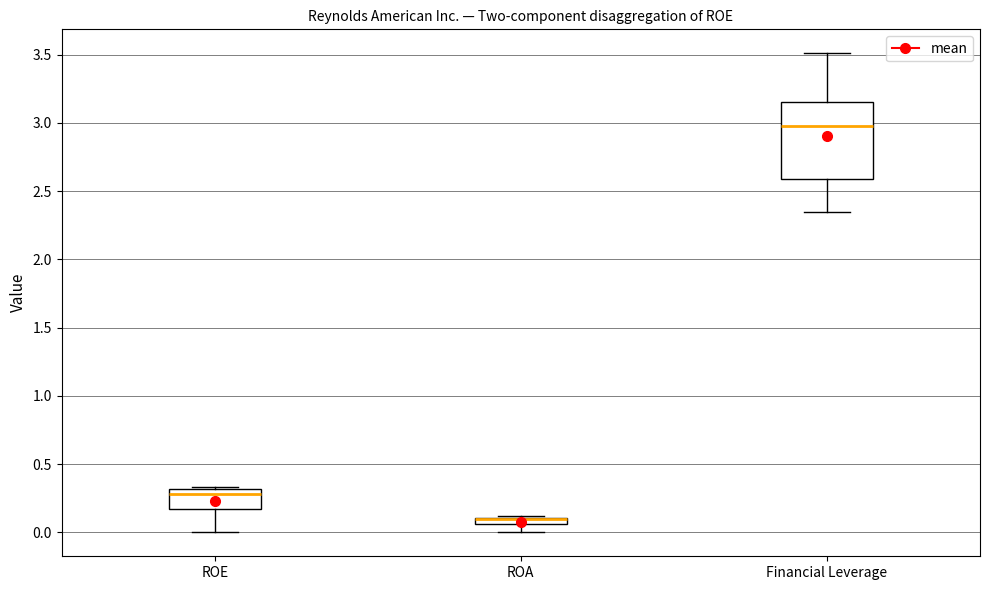

Where is the upper edge of the box for ROE on the y-axis? The values are not printed on the chart, so give them approximately, as read against the axis.

0.30